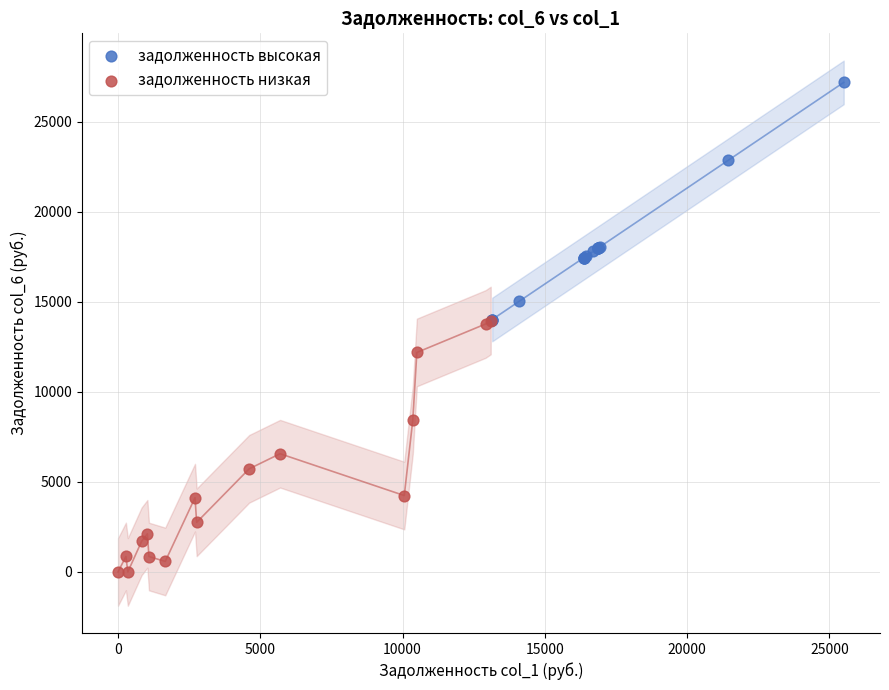

Which series contains the lowest Y value?

задолженность низкая